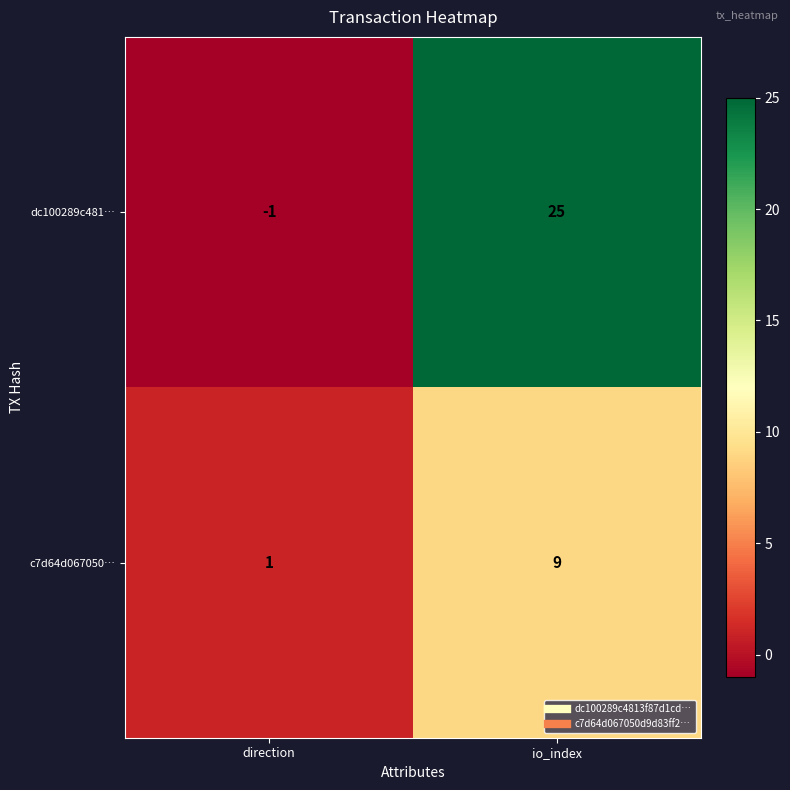

Which series has the largest total across all categories?

dc100289c481…